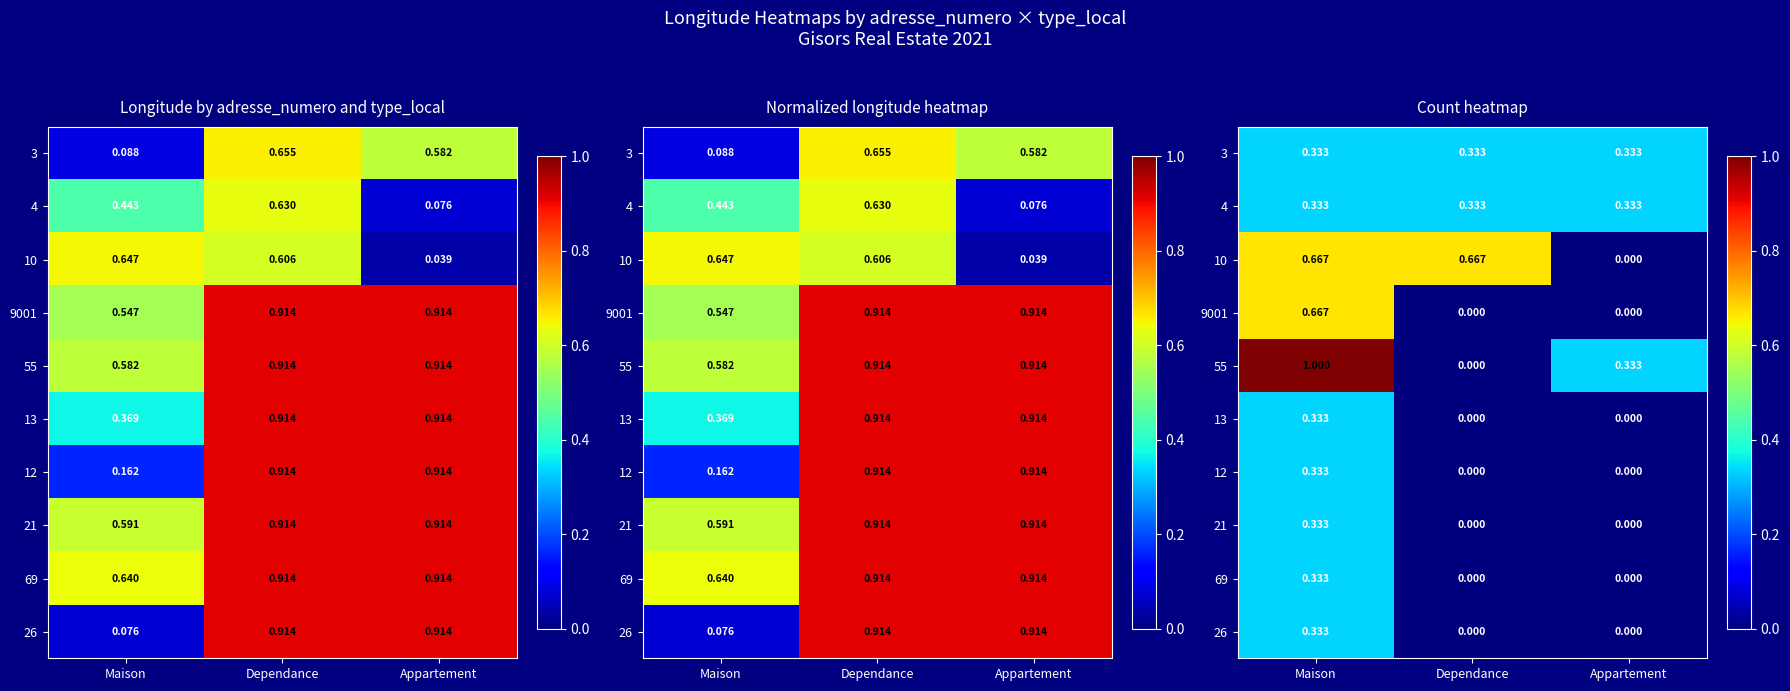

What is the sum of the 3 values at Dependance and Maison?

0.7